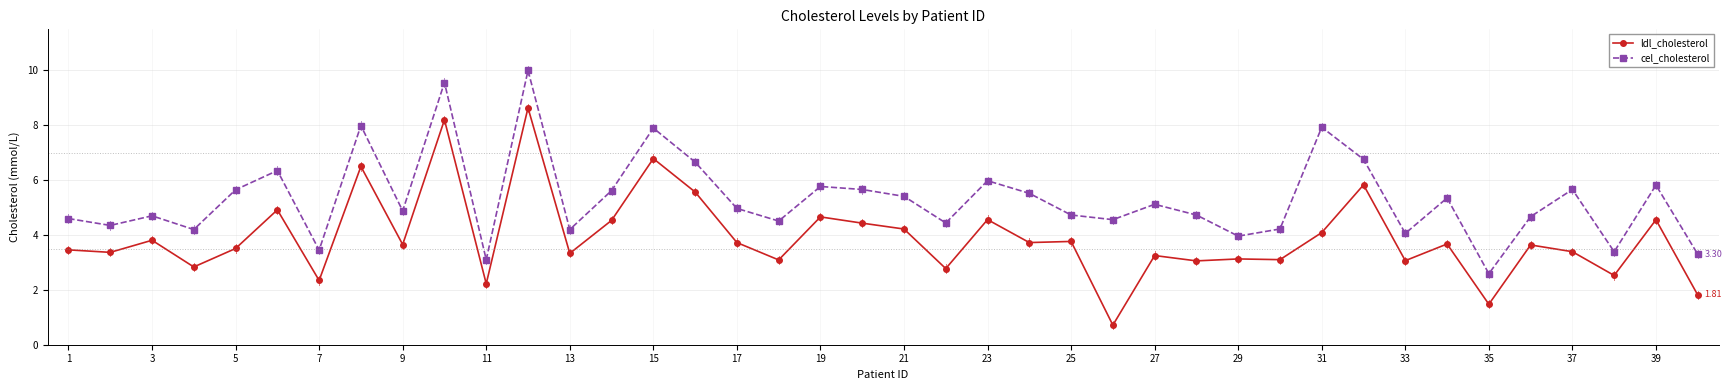

List the series in order of their overall mean, lowest first.

ldl_cholesterol, cel_cholesterol